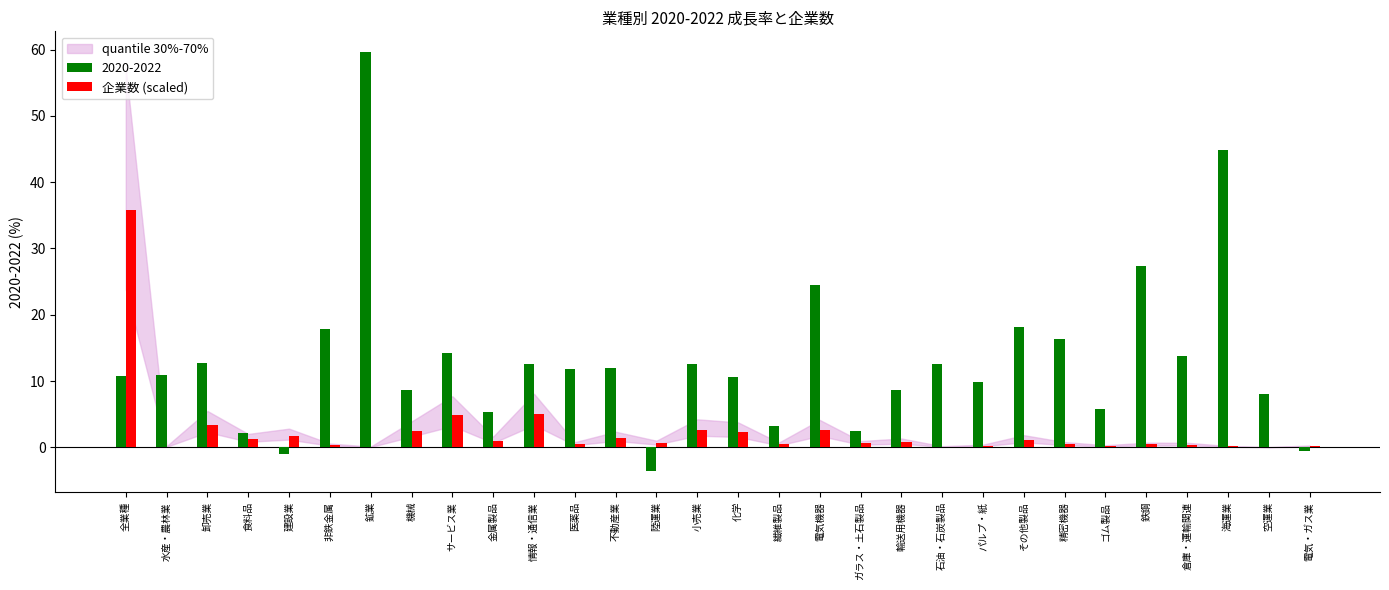

What is the sum of all 2020-2022 values?

392.3